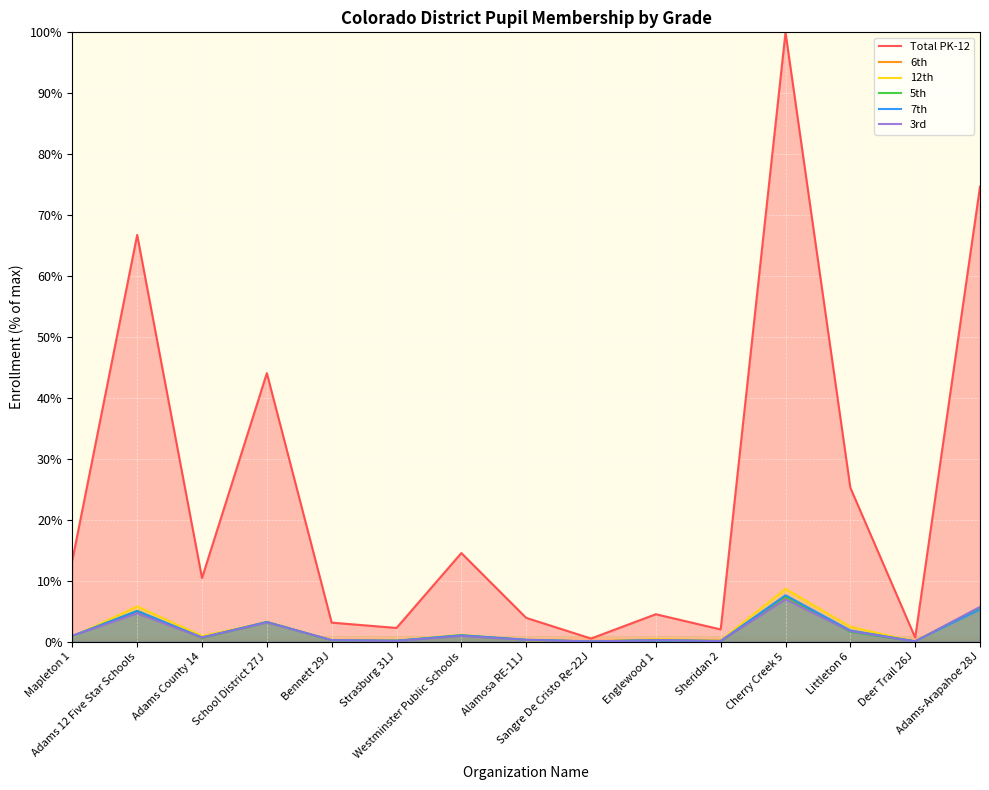

Rank the series at Westminster Public Schools from highest to lowest value.

Total PK-12, 12th, 7th, 6th, 5th, 3rd